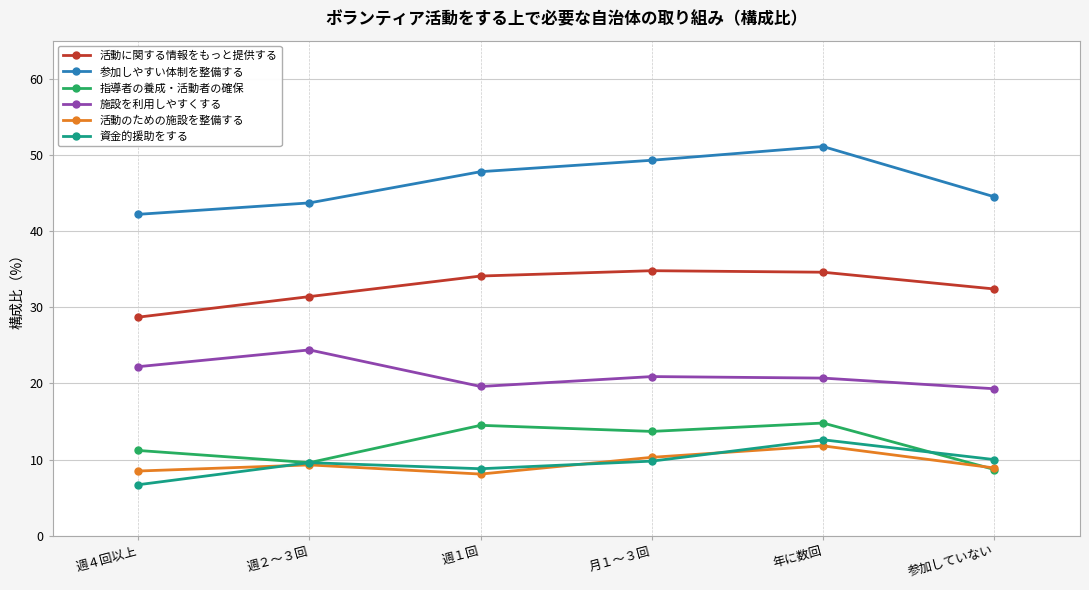

At how many categories does at least one series exceed 27?

6